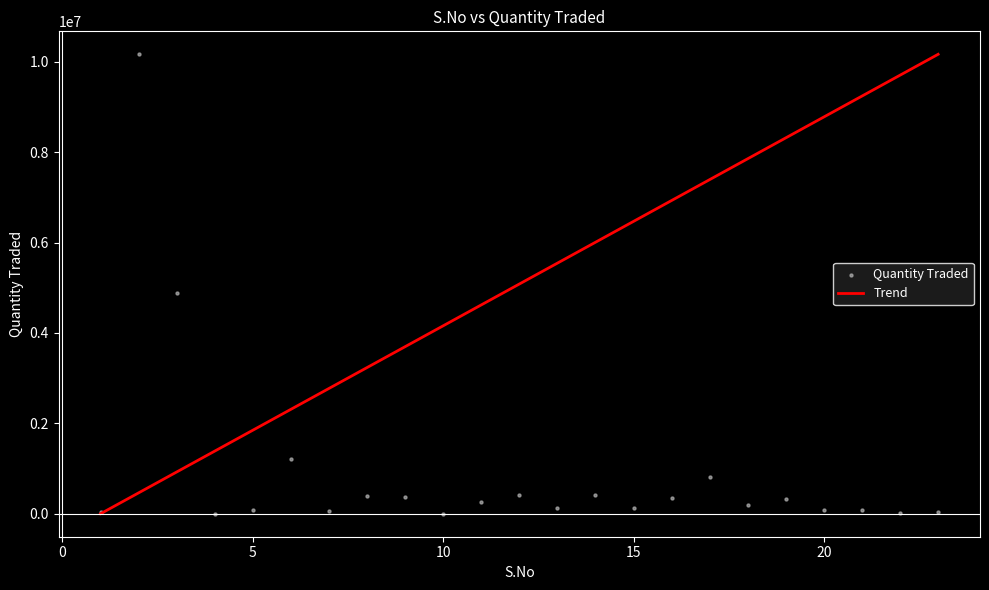

What is the range of X values (max minus min)?

22.0